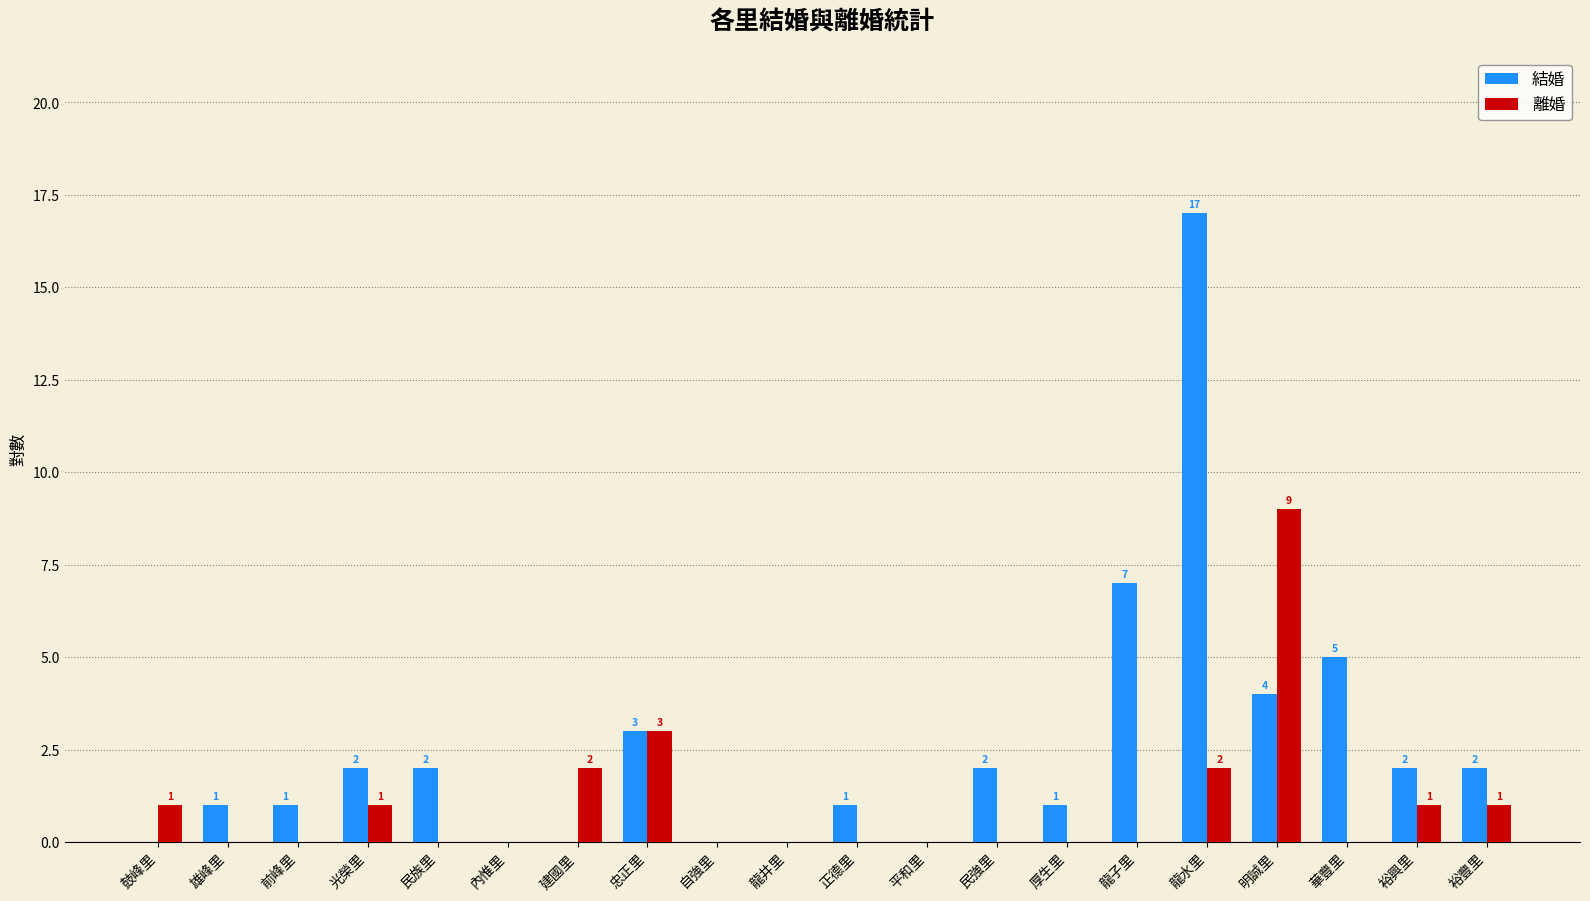

What is the sum of all 結婚 values?

50